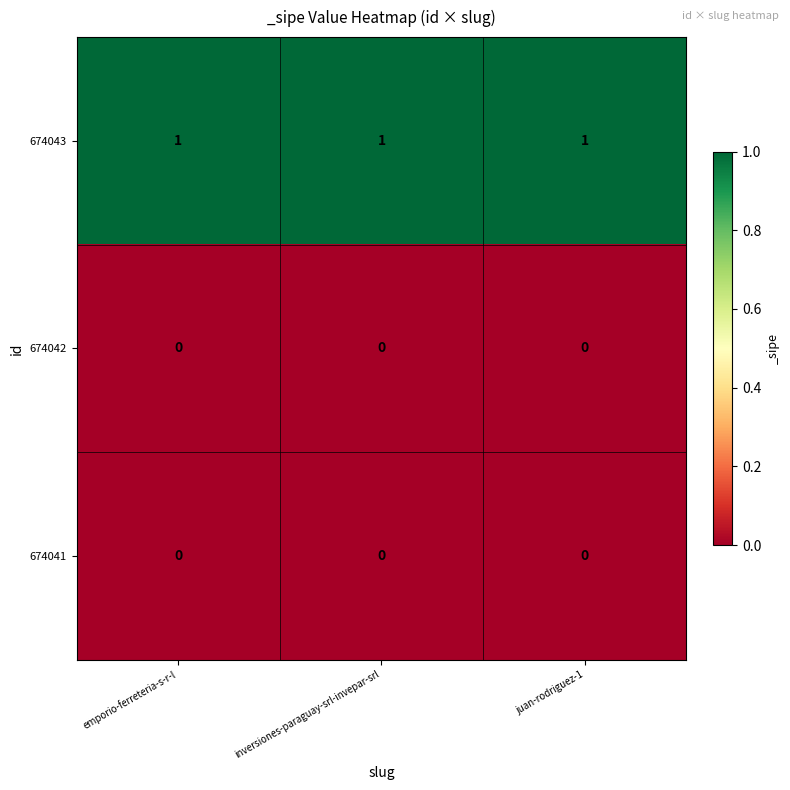

At how many categories does at least one series exceed 0?

3